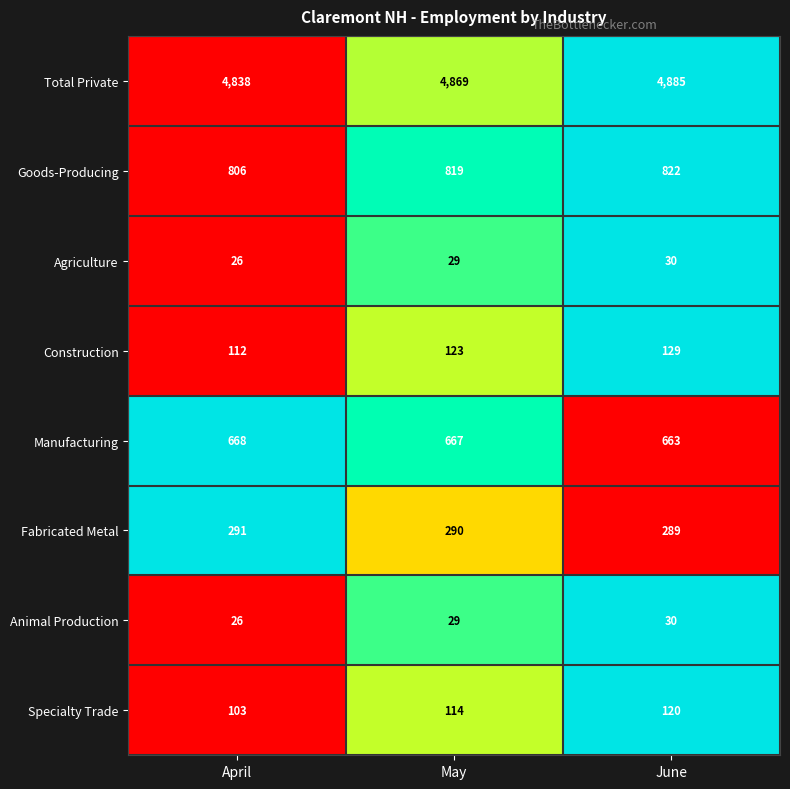

What is the maximum value shown in the chart?

4885